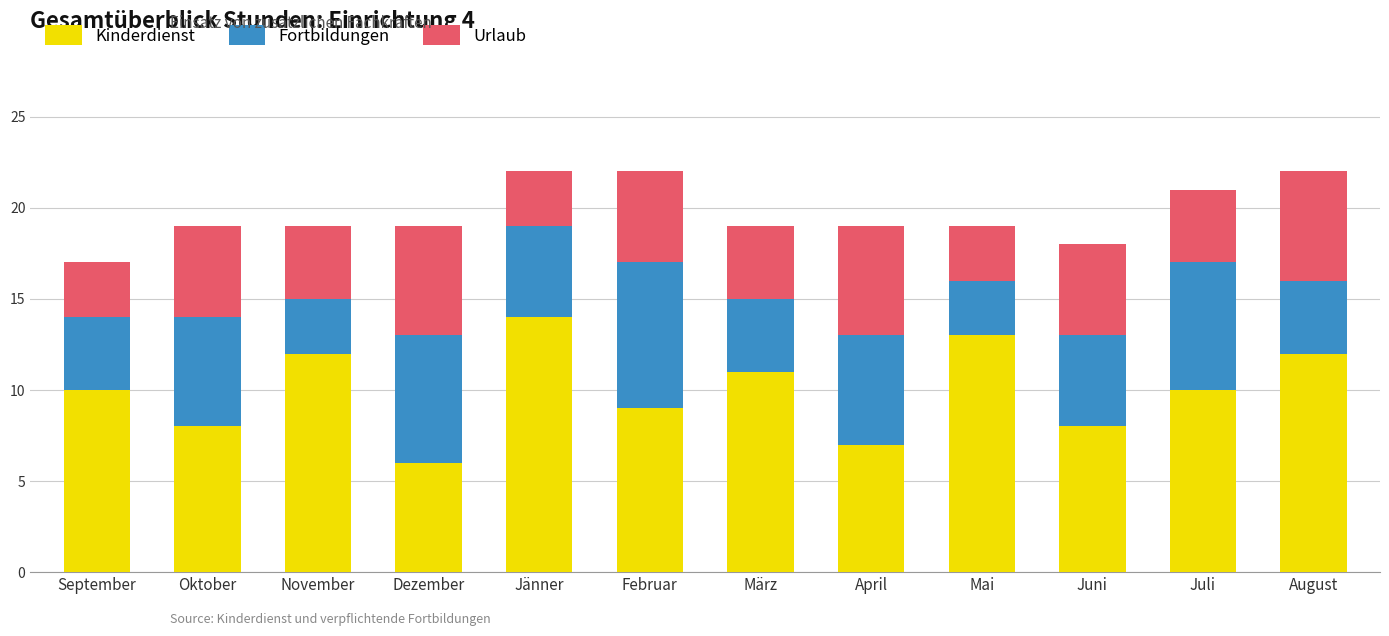

What is the total value across all series at September?

17